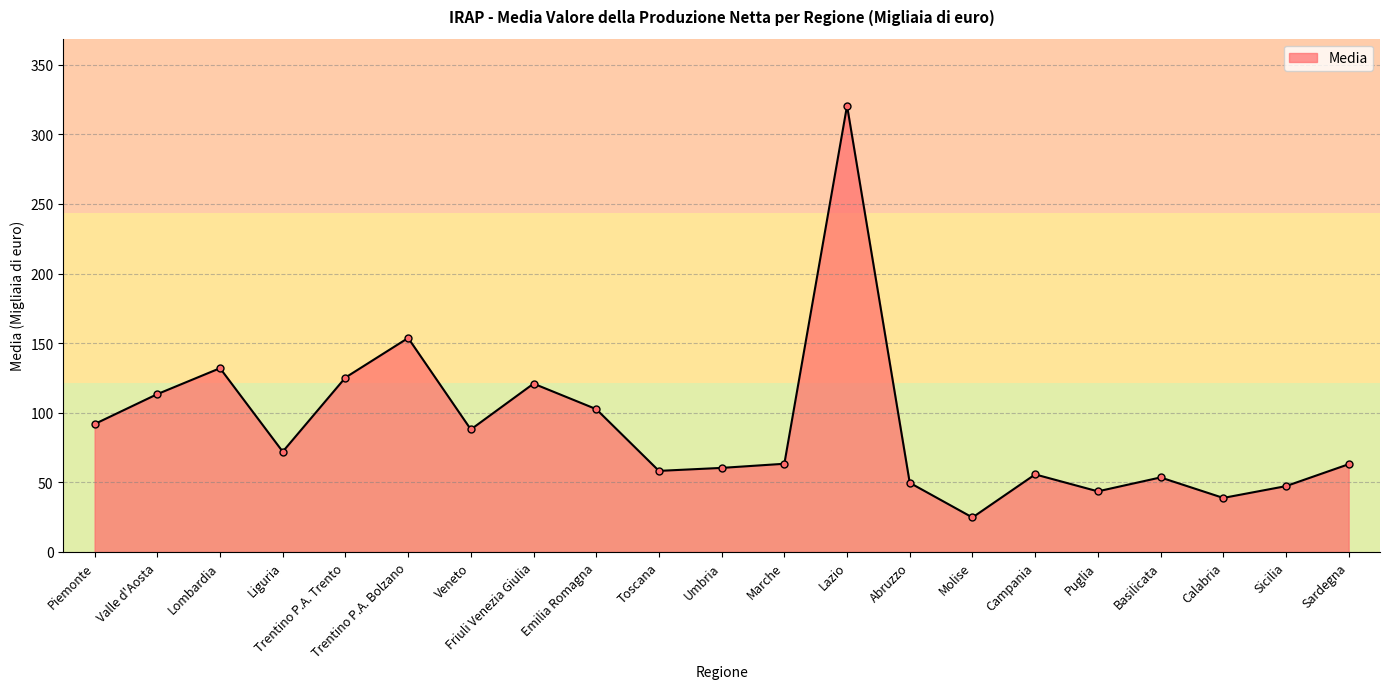

What is the maximum value shown in the chart?

320.5